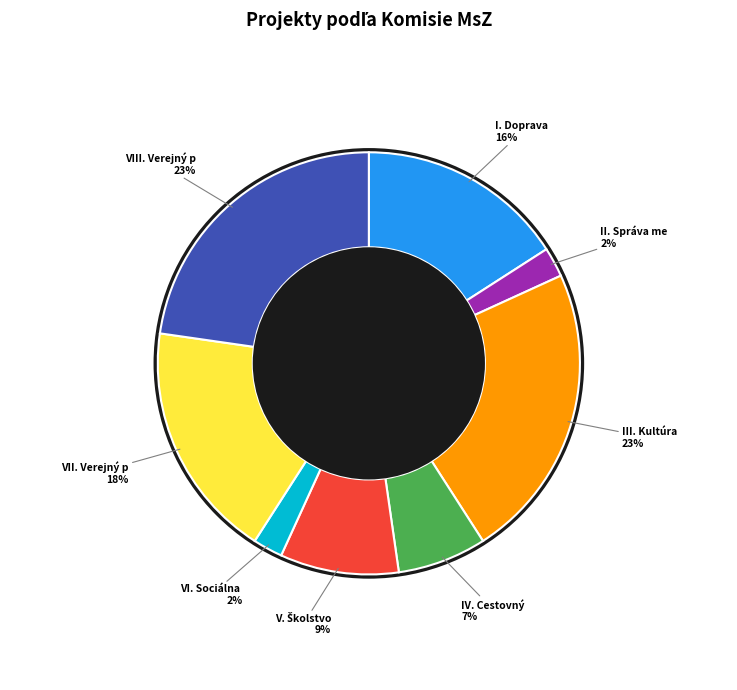

The V. Školstvo slice represents 18% of the pie. True or false?

False